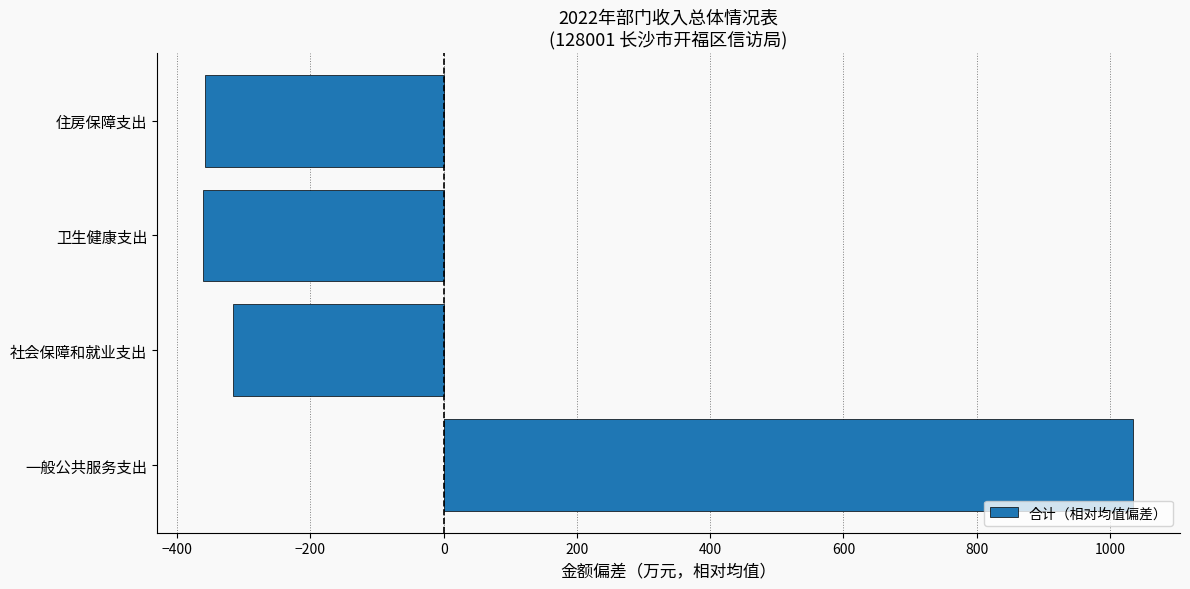

Are the bars horizontal?

Yes